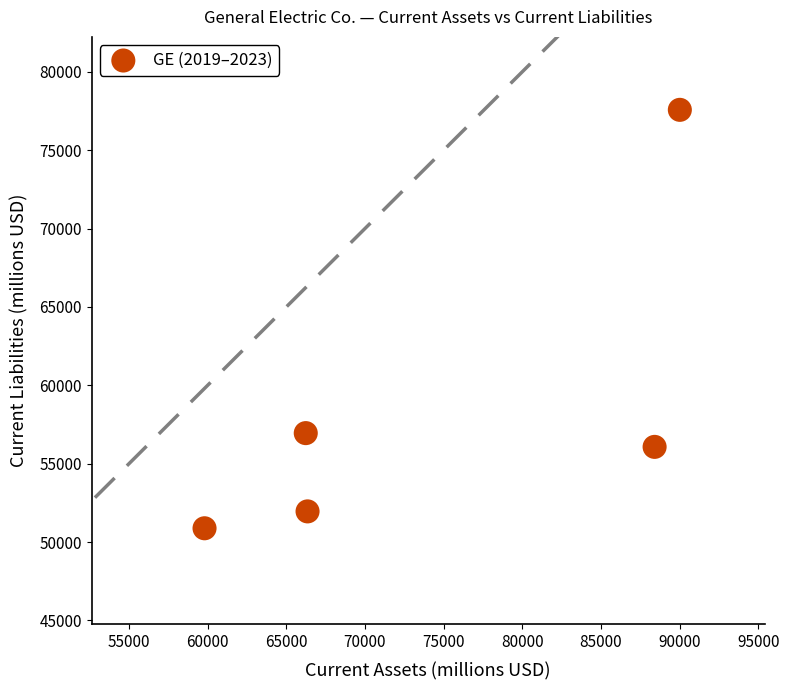

What Y value in the scatter plot is closest to 64224?

56947